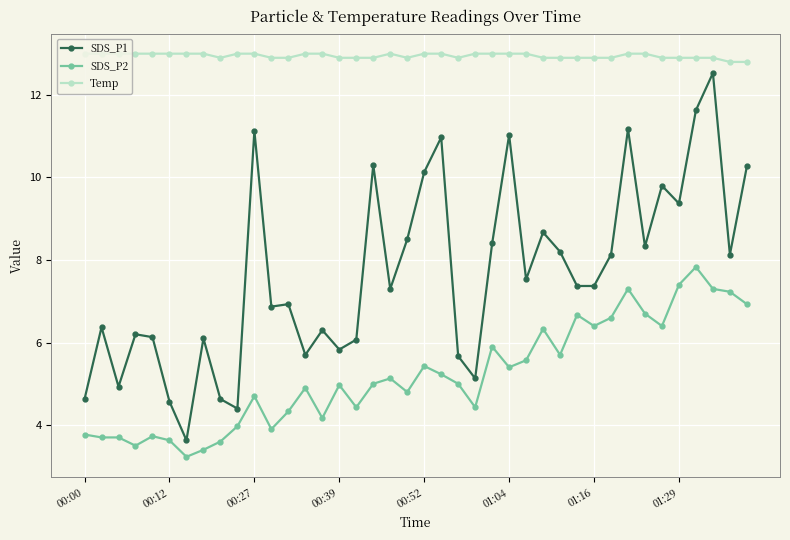

True or false: Temp and SDS_P2 cross at least once.

False